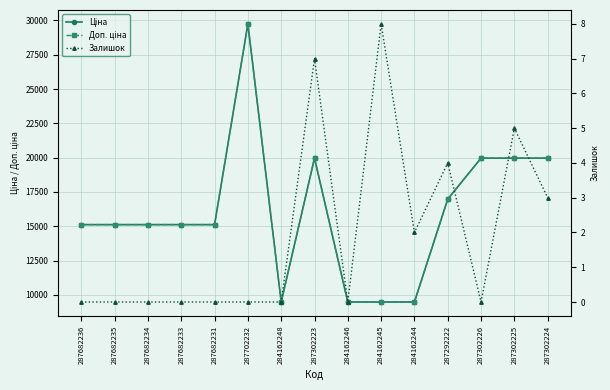

At which category is the sum across all series the highest?

287702232